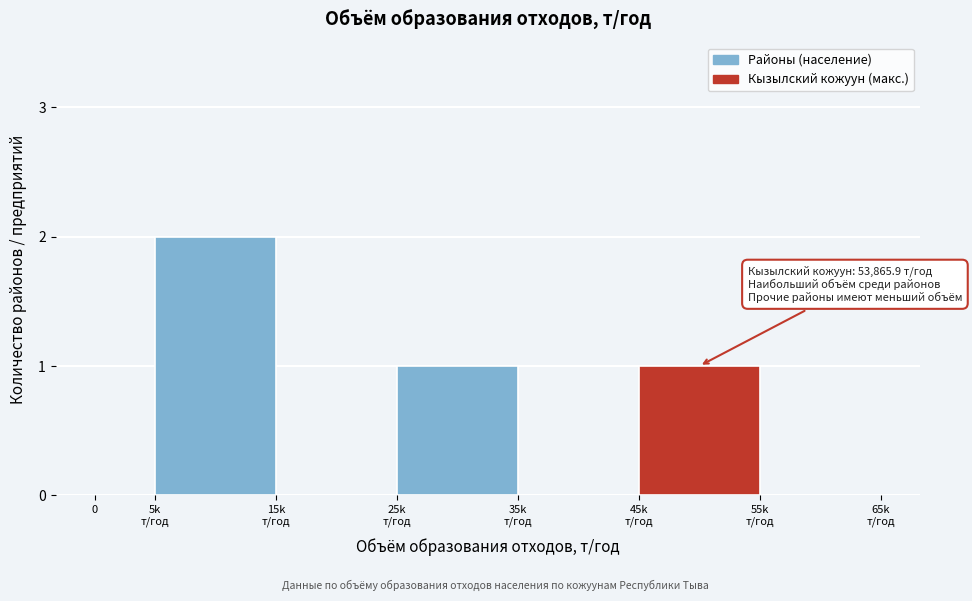

What is the sum of all values?

4